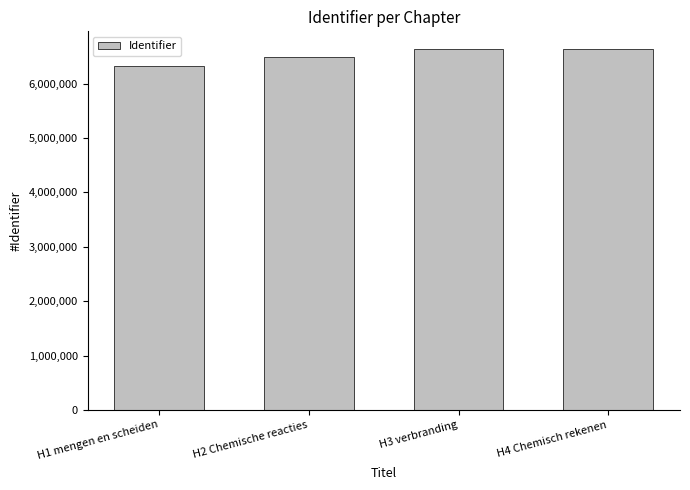

What is the change in value from H3 verbranding to H4 Chemisch rekenen?

+103